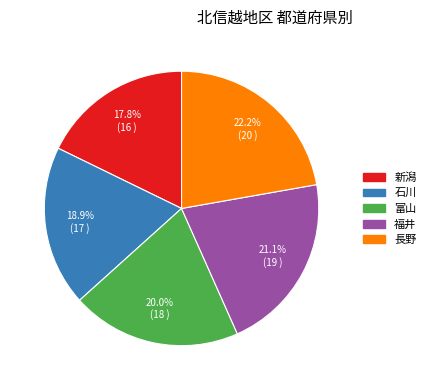

How many slices are in this pie chart?

5